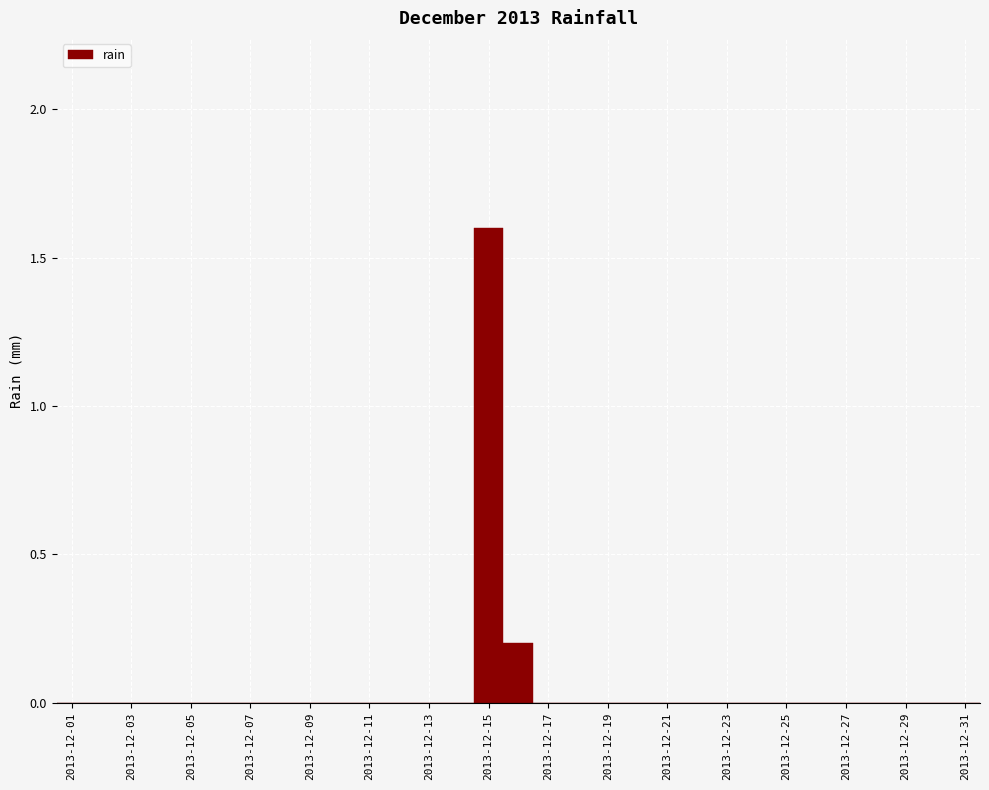

What is the greatest value displayed?

1.6